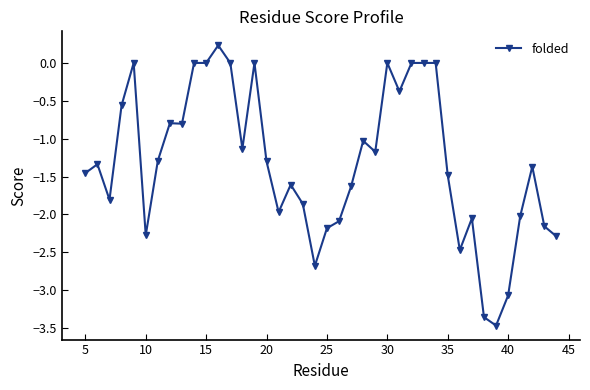

What is the minimum value shown in the chart?

-3.5